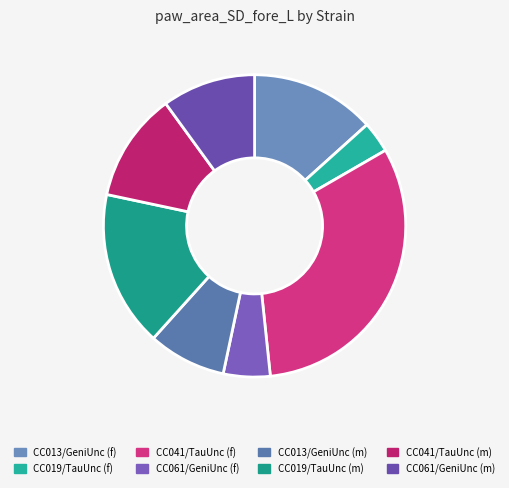

Which has a higher value, CC041/TauUnc (m) or CC019/TauUnc (m)?

CC019/TauUnc (m)